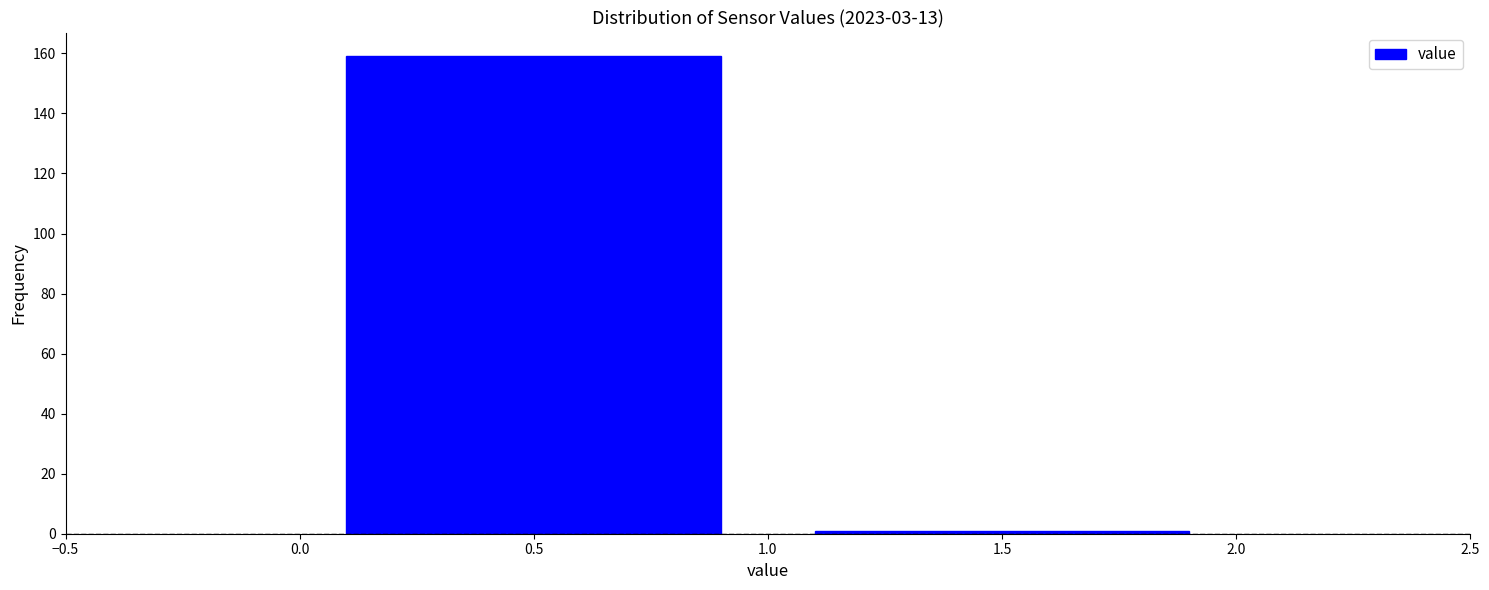

How tall is the bar that spans 0.0 to 1.0 on the x-axis? The values are not printed on the chart, so give them approximately, as read against the axis.

160